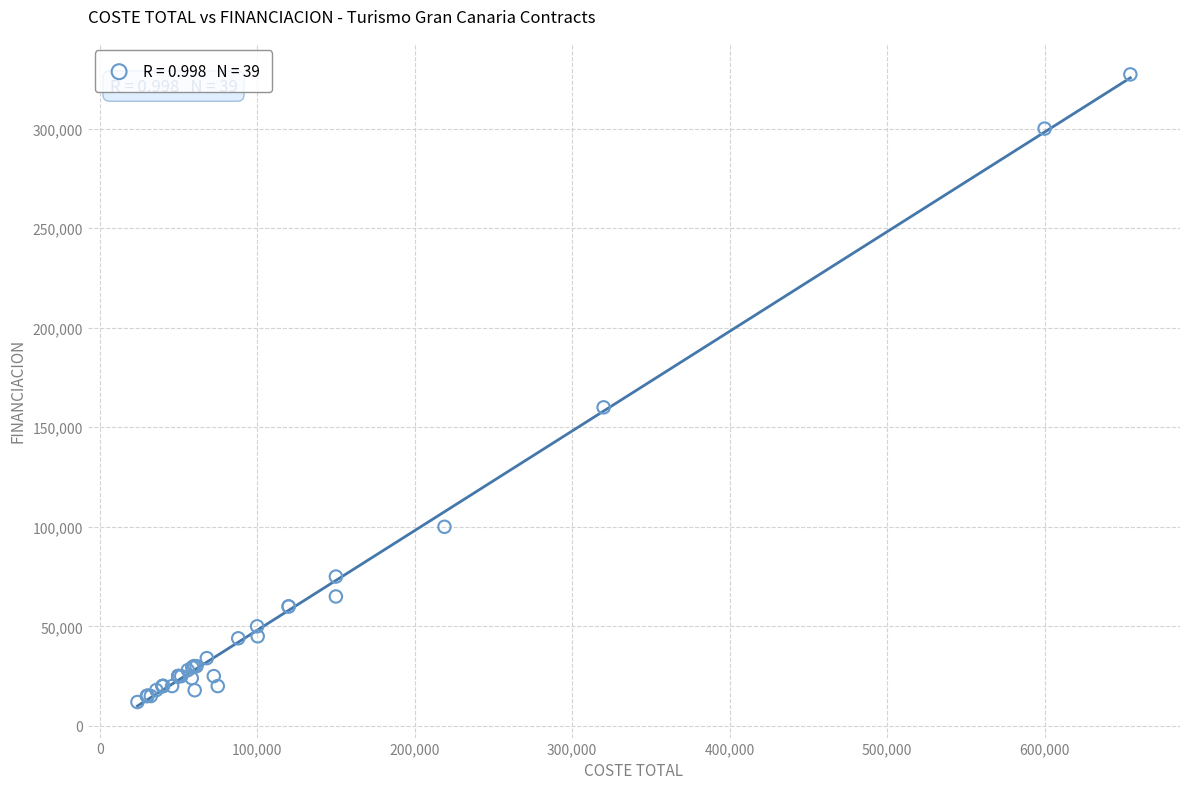

What Y value in the scatter plot is closest to 169610?

160000.0